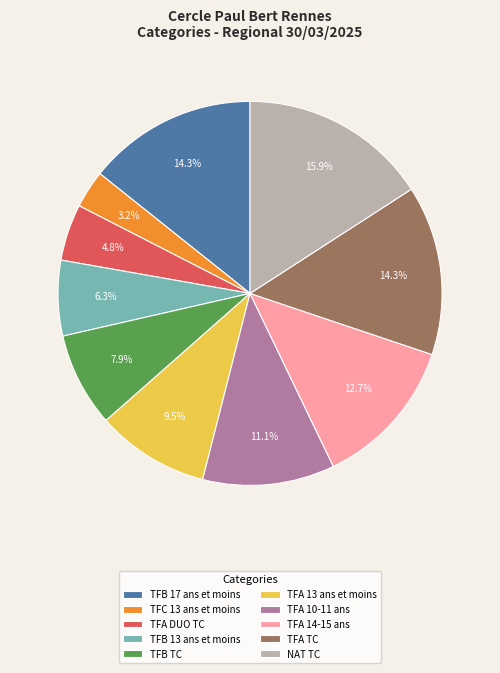

To the nearest percent, what percentage of the pie is TFA 10-11 ans?

11%